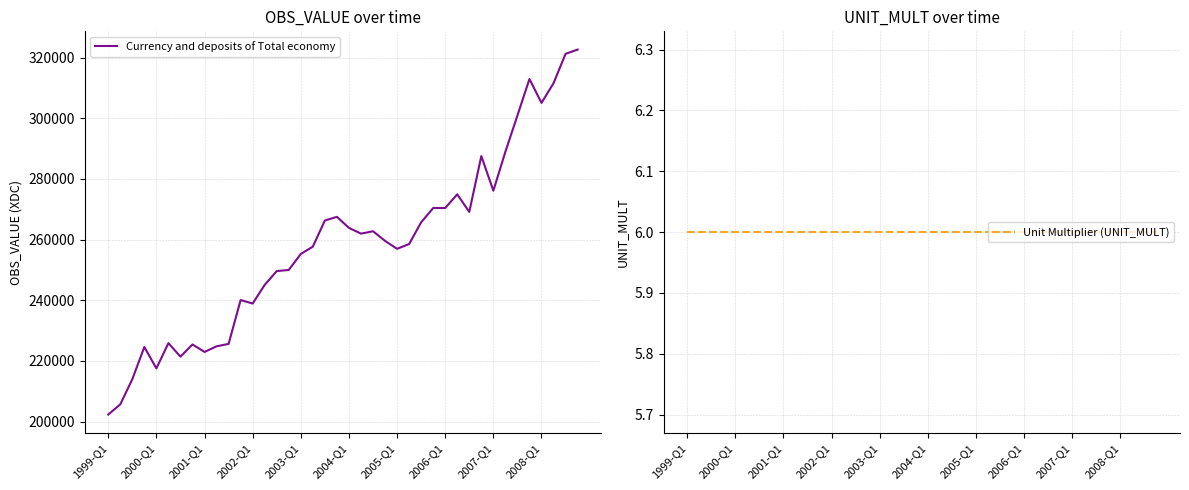

Which has a higher value, 37 or 2005-Q1?

37